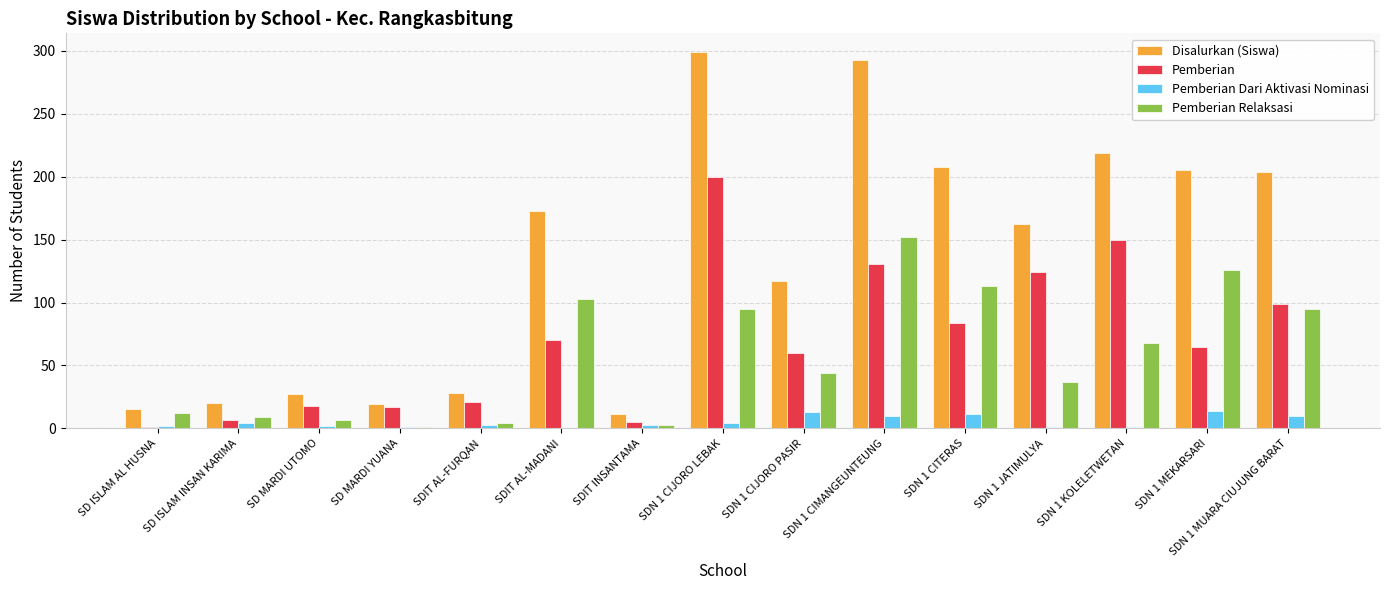

What is the sum of all Pemberian Dari Aktivasi Nominasi values?

79